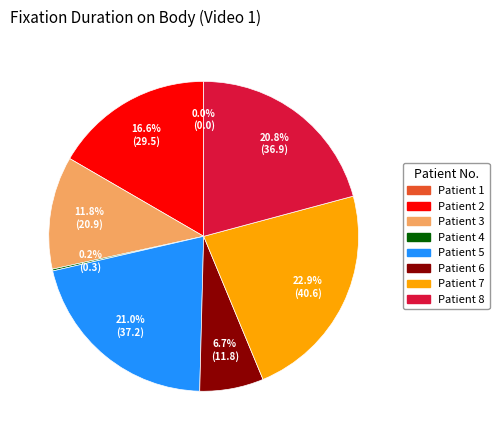

To the nearest percent, what is the combined percentage of 5 and 3?

33%